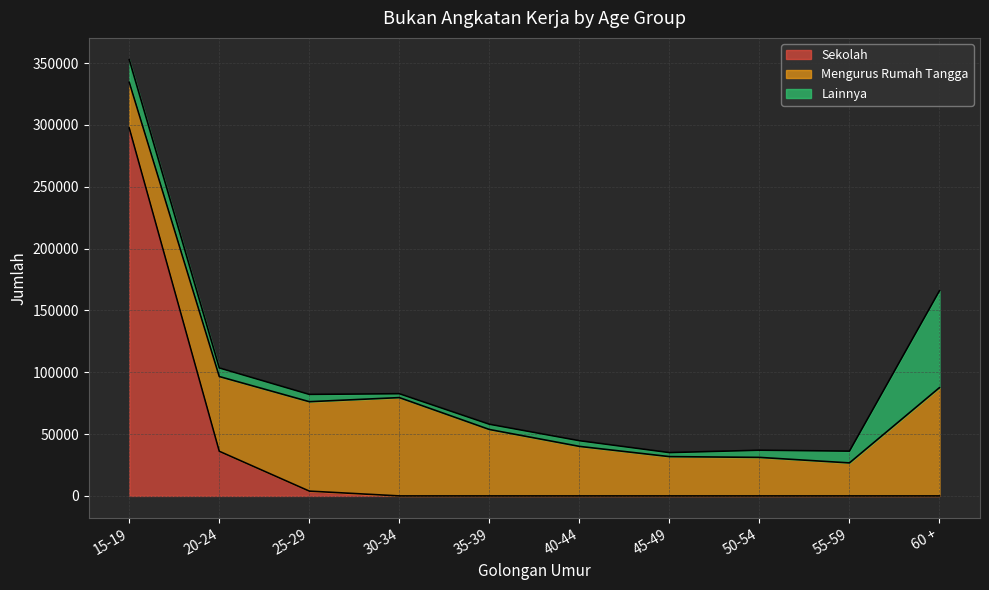

Rank the series at 60 + from lowest to highest value.

Sekolah, Lainnya, Mengurus Rumah Tangga